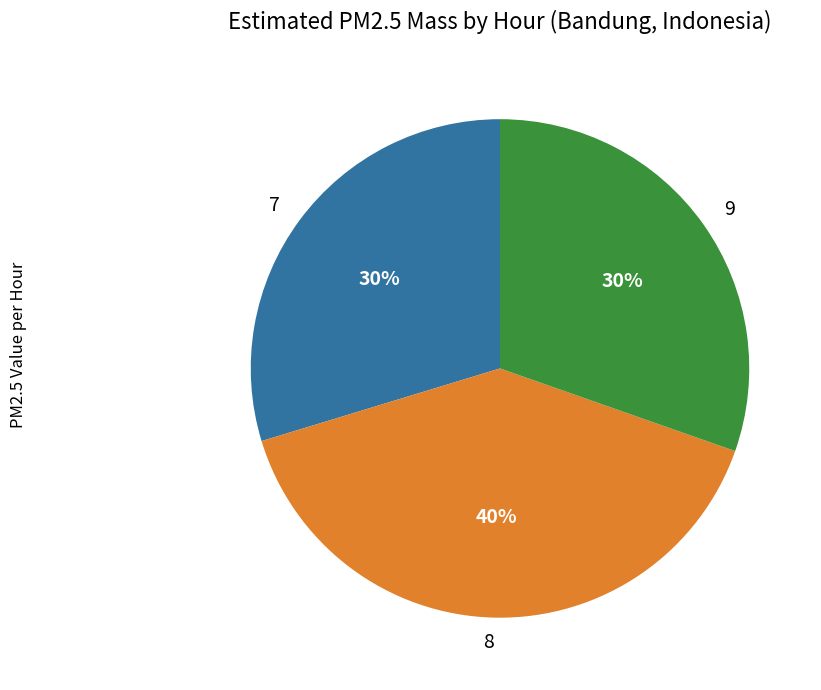

Between 9 and 8, which is larger?

8